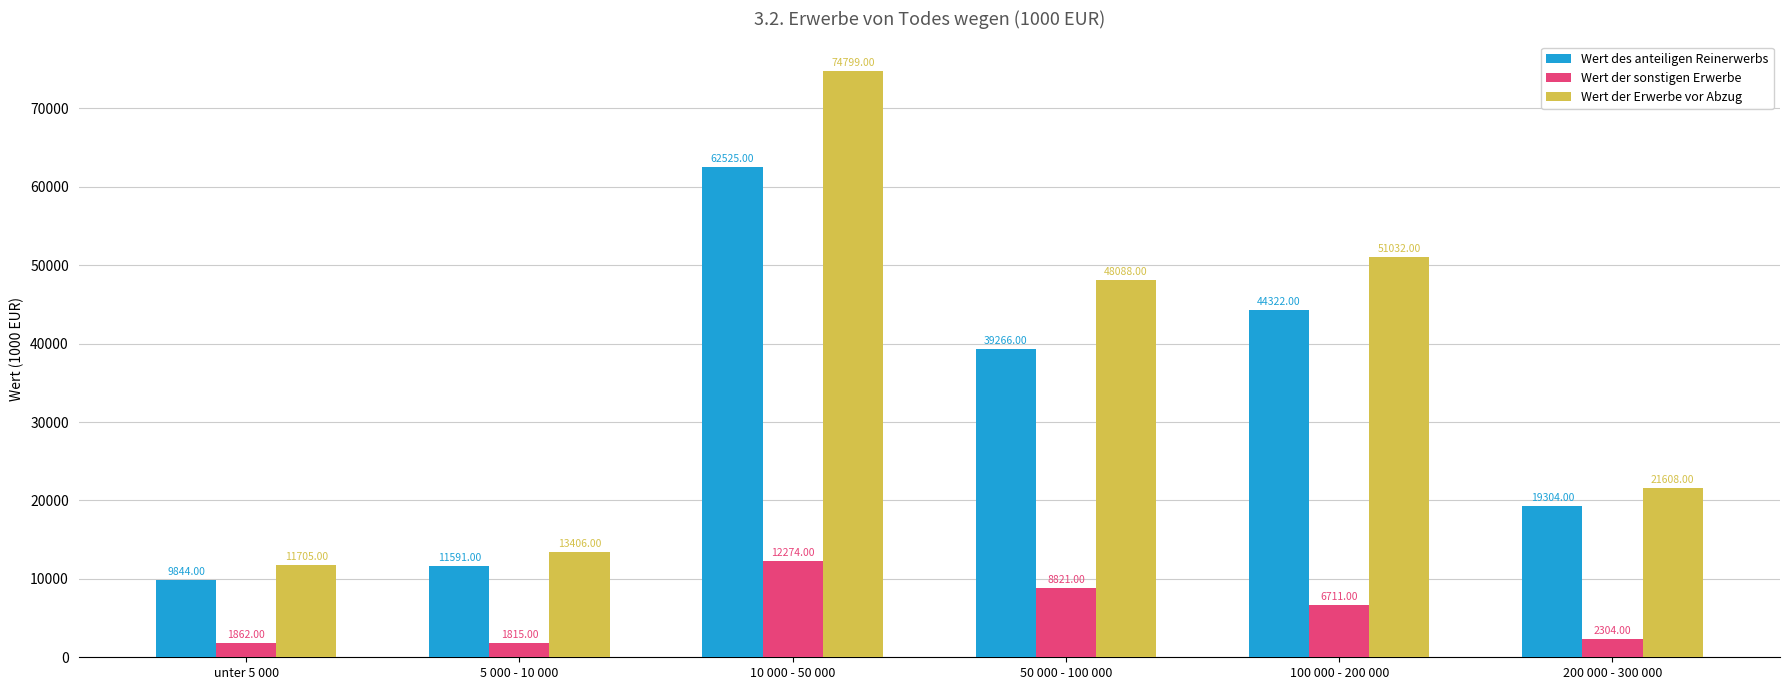

True or false: Wert der Erwerbe vor Abzug has a value of 85945 at 100 000 - 200 000.

False